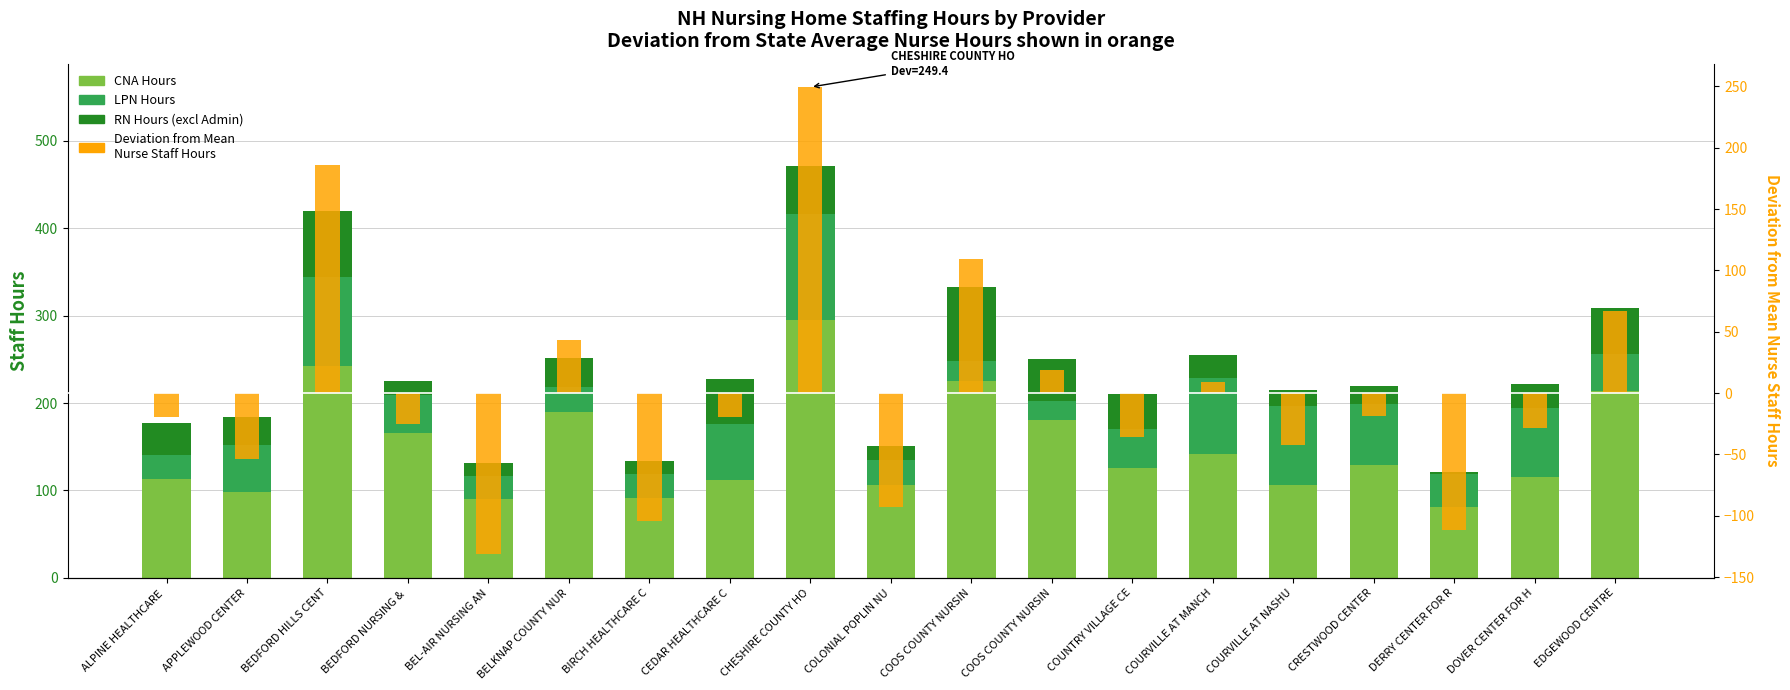

The LPN Hours series shows 33.1 at COOS COUNTY NURSIN. True or false?

False